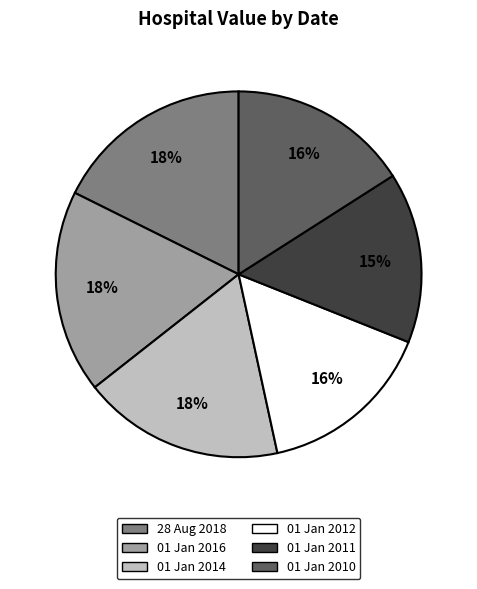

Combined, do 01 Jan 2014 and 01 Jan 2011 account for over 50%?

No